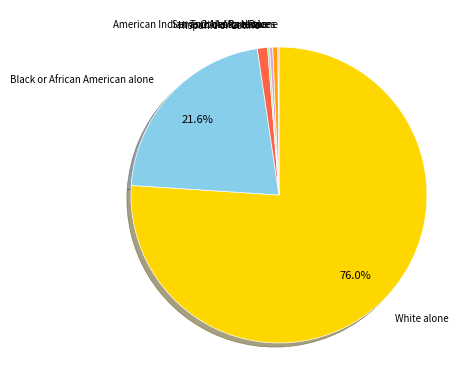

Which category has the biggest portion of the pie?

White alone